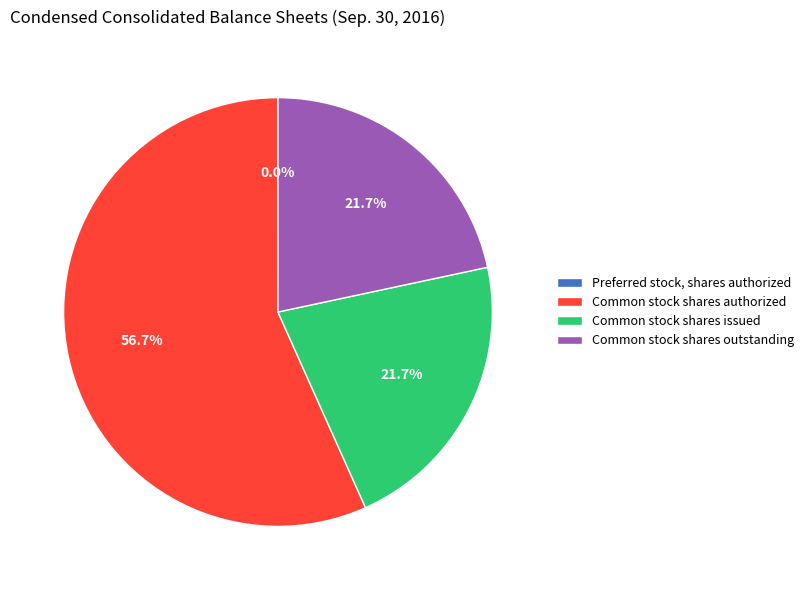

What is the majority slice?

Common stock shares authorized